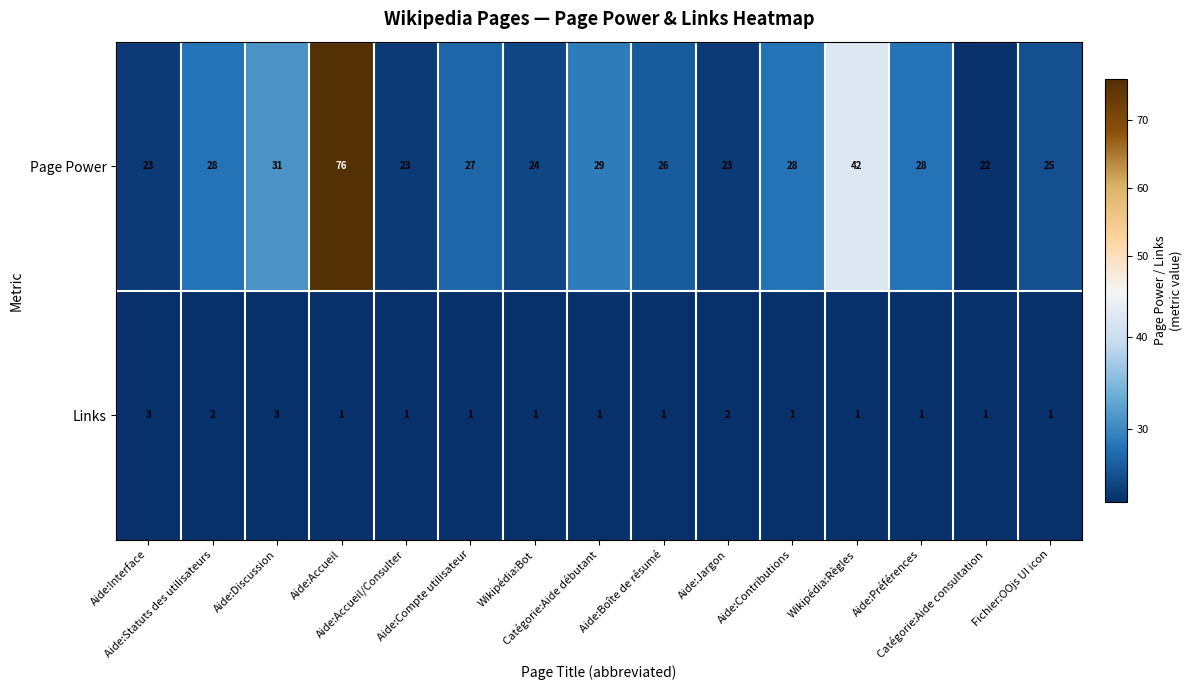

Count the Links values in the range 1 to 2.

13